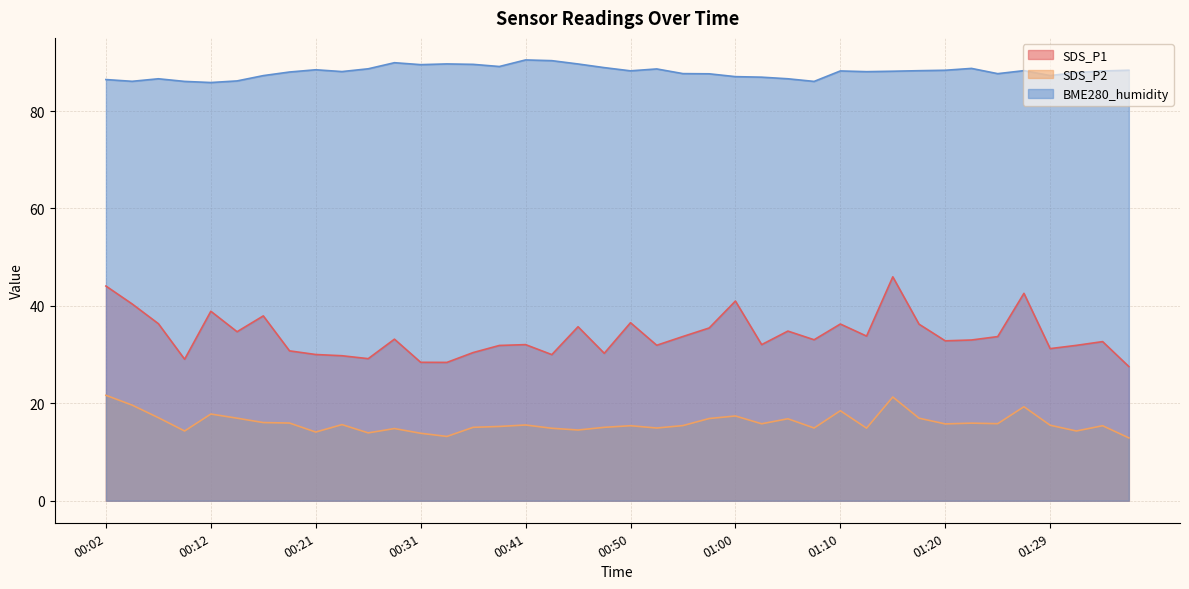

Is the value of BME280_humidity at 00:50 greater than the value of SDS_P2 at 00:24?

Yes